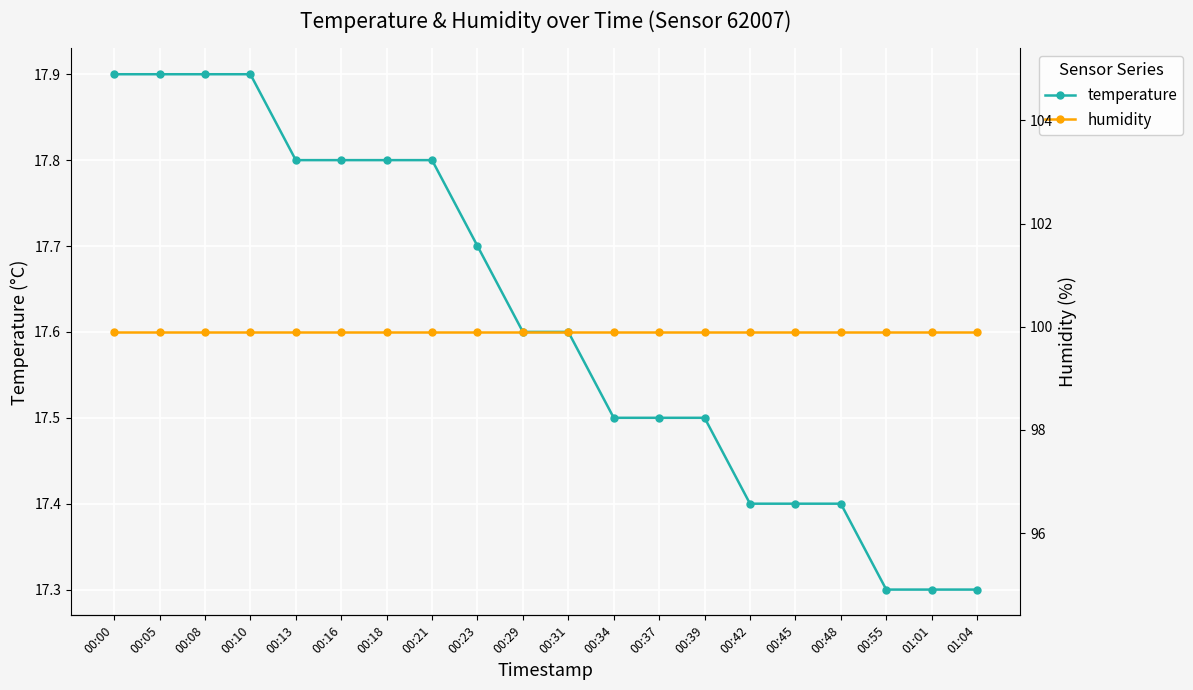

At how many categories does at least one series exceed 97?

20